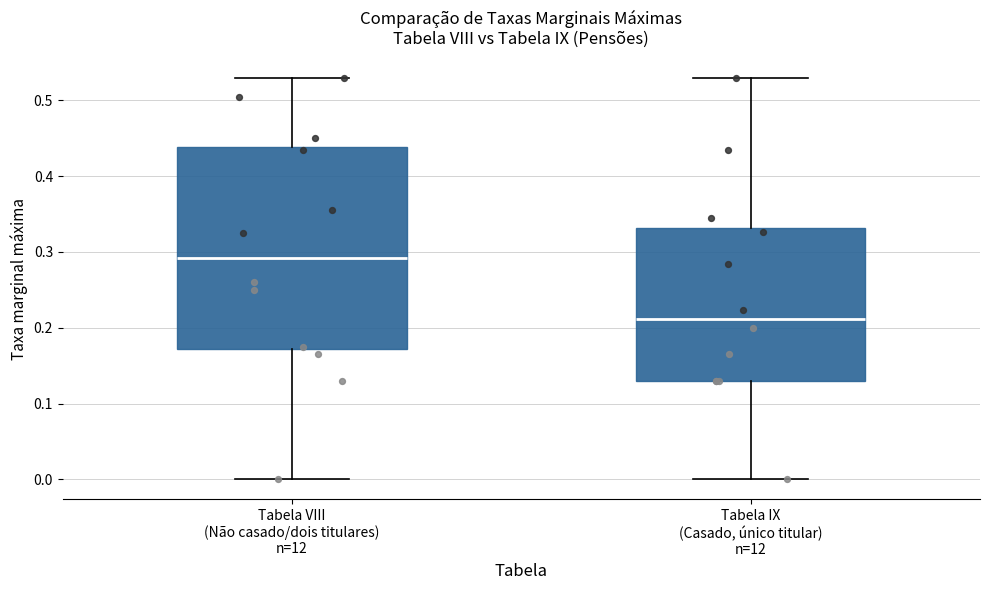

Reading left to right, read every box against the y-axis: the position of its median line, the range the box covers, and the ends of its whiskers. The values are not printed on the chart, so give them approximately, as read against the axis.

Tabela VIII (Não casado/dois titulares) n=12: median 0.29, box 0.17 to 0.44, whiskers 0.00 to 0.53
Tabela IX (Casado, único titular) n=12: median 0.21, box 0.13 to 0.33, whiskers 0.00 to 0.53